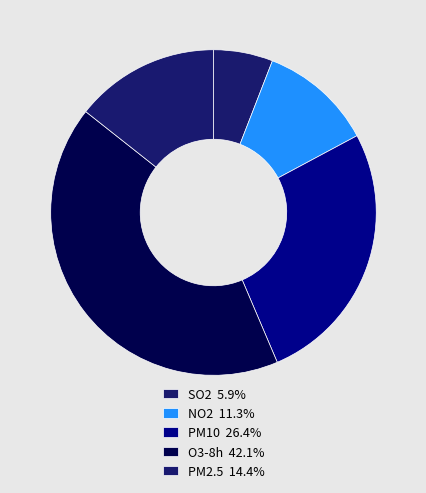

Combined, do SO2 and O3-8h account for over 50%?

No